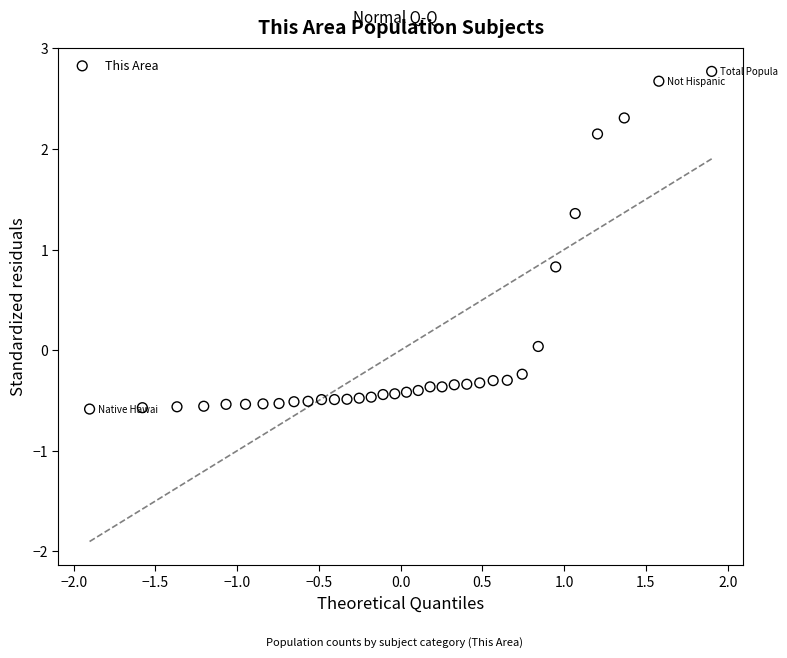

What is the range of X values (max minus min)?

3.8